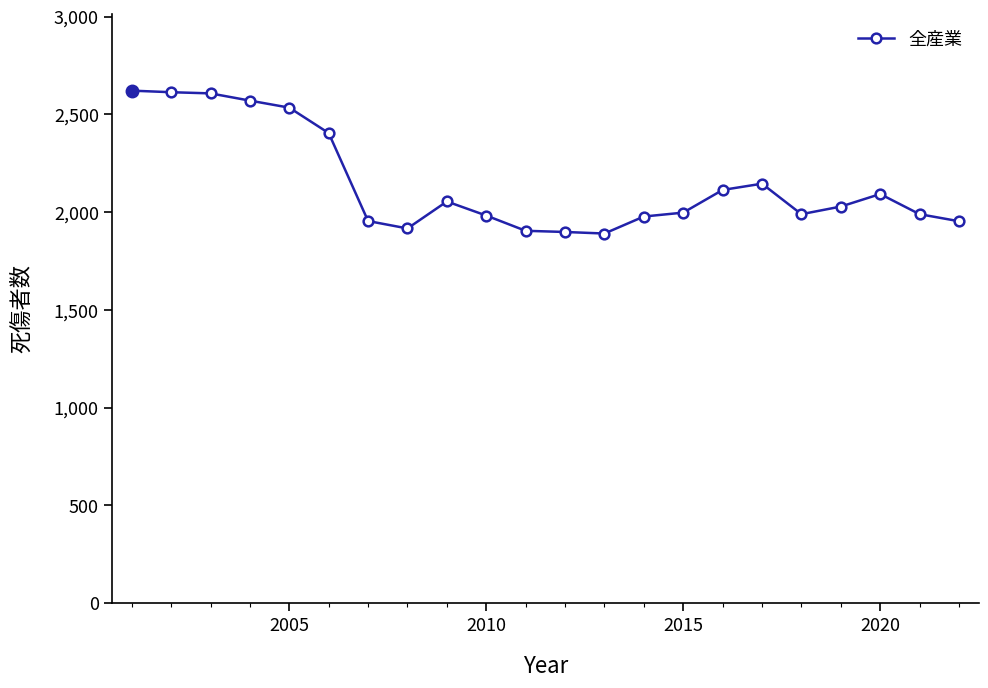

What is the value of the 22nd point from the left?

1953